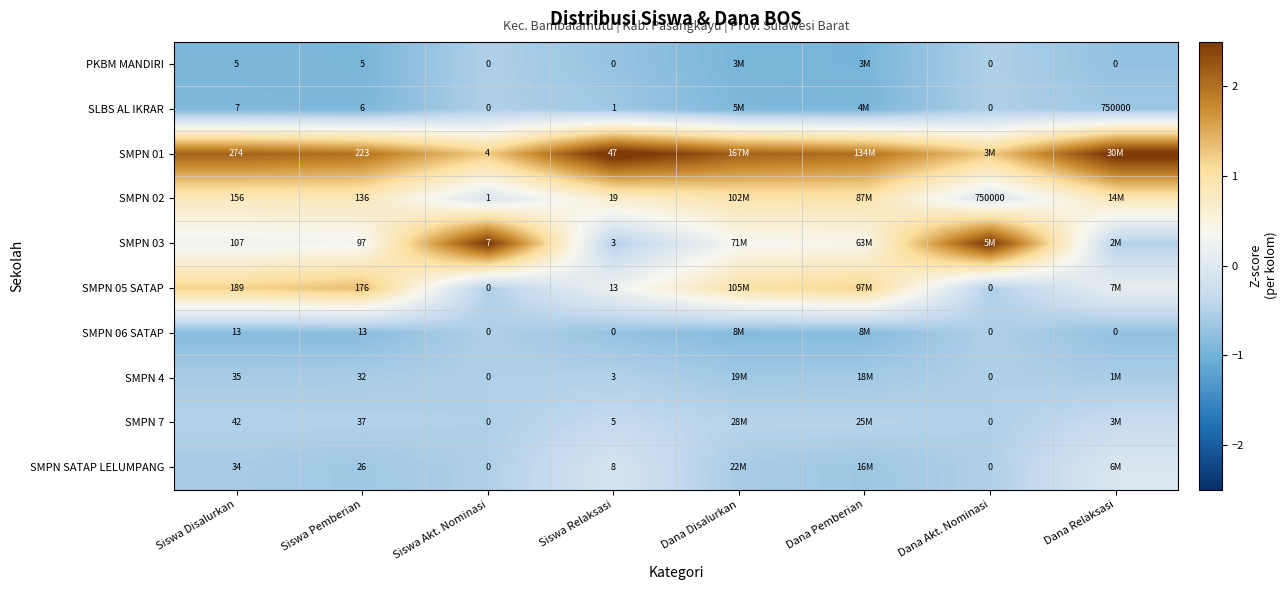

Rank the series at Siswa Relaksasi from lowest to highest value.

PKBM MANDIRI, SMPN 06 SATAP, SLBS AL IKRAR, SMPN 03, SMPN 4, SMPN 7, SMPN SATAP LELUMPANG, SMPN 05 SATAP, SMPN 02, SMPN 01